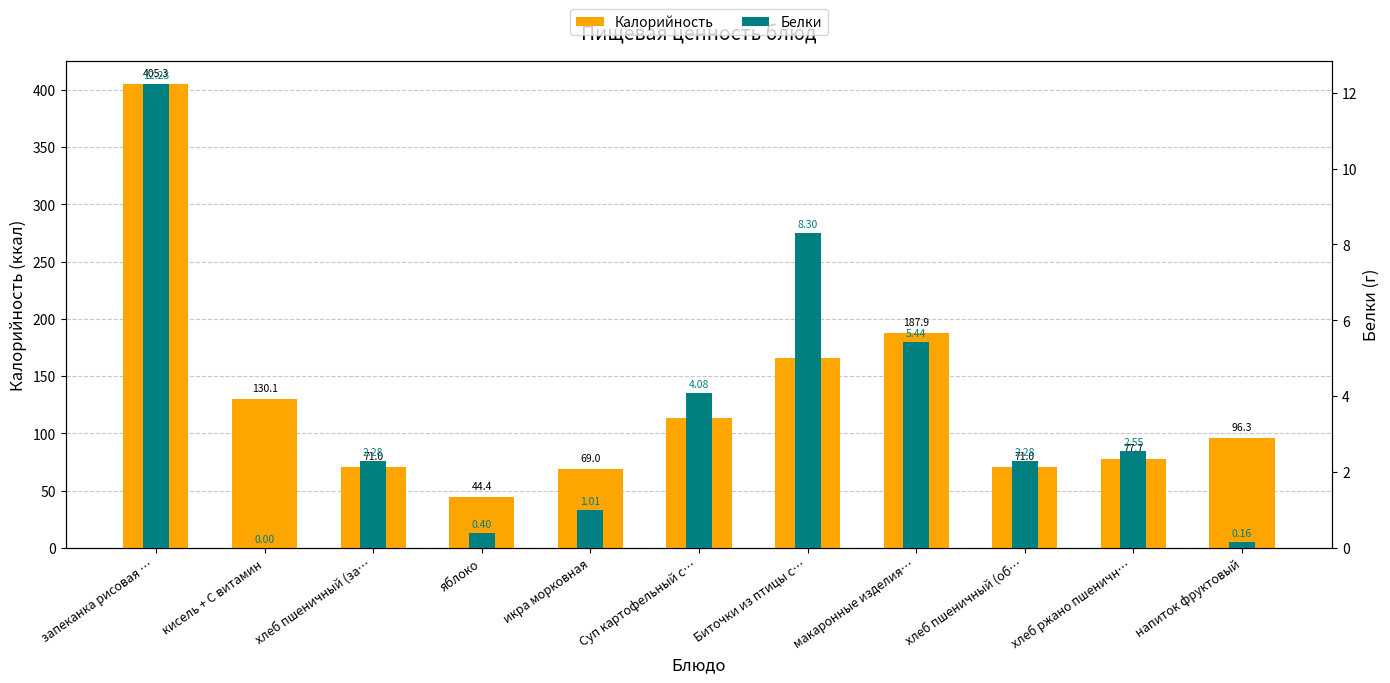

Is it true that Калорийность equals 71.0 at хлеб пшеничный (за…?

True